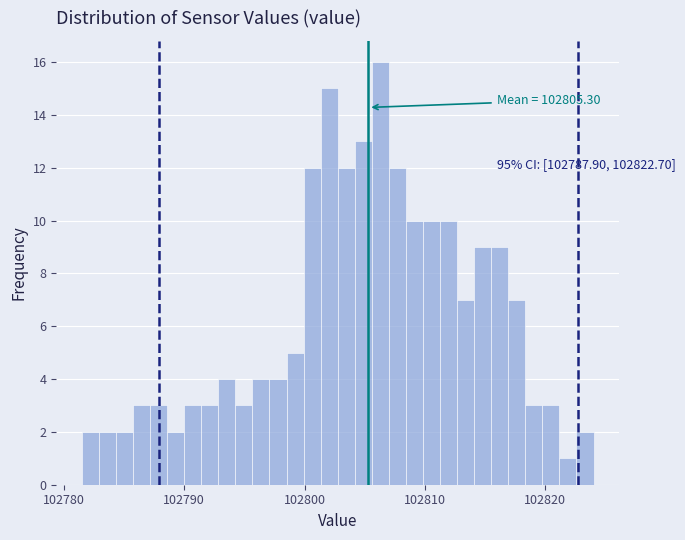

Around what value on the x-axis is the tallest bar? Give the approximate position of its centre, as read against the axis.

102806